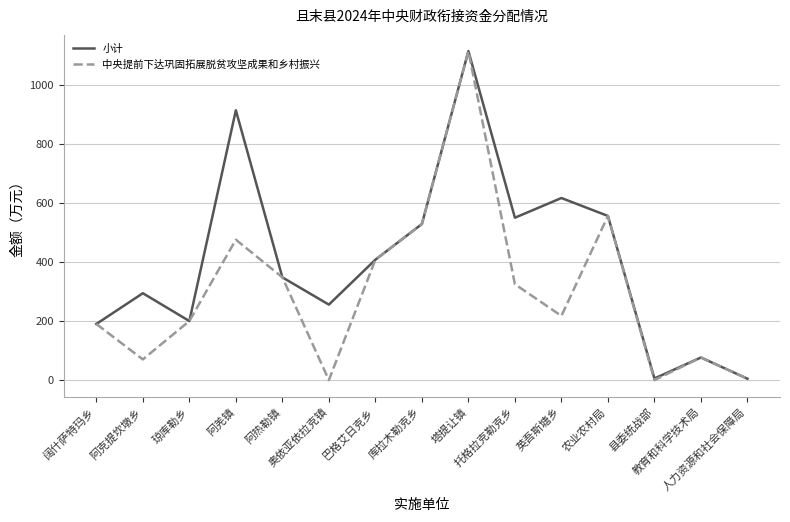

Does the chart have visible grid lines?

Yes